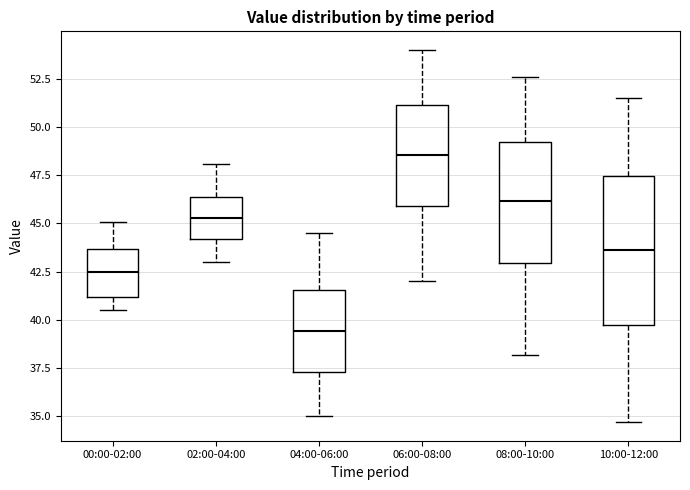

Where is the lower edge of the box for 06:00-08:00 on the y-axis? The values are not printed on the chart, so give them approximately, as read against the axis.

46.0